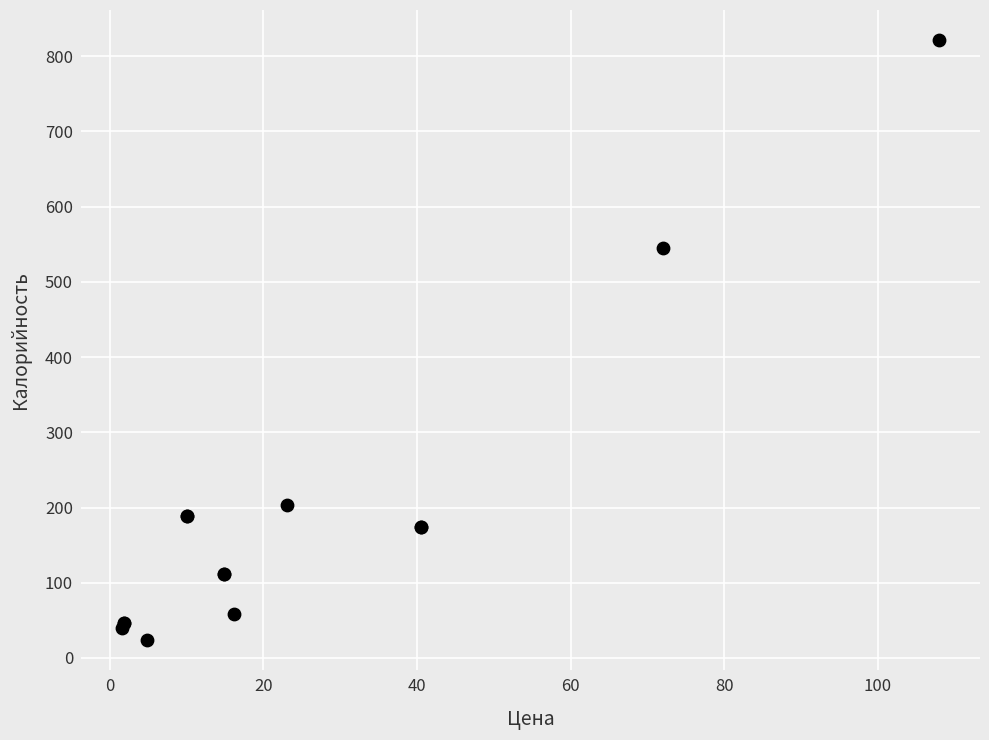

What Y value in the scatter plot is closest to 422?

544.7